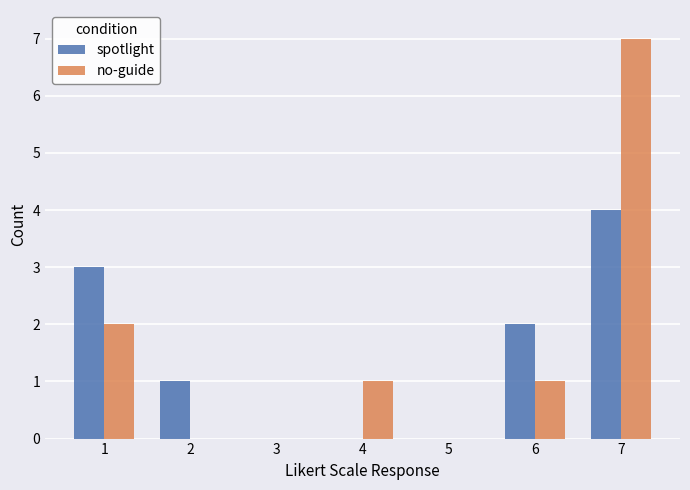

What is the sum of all spotlight values?

10